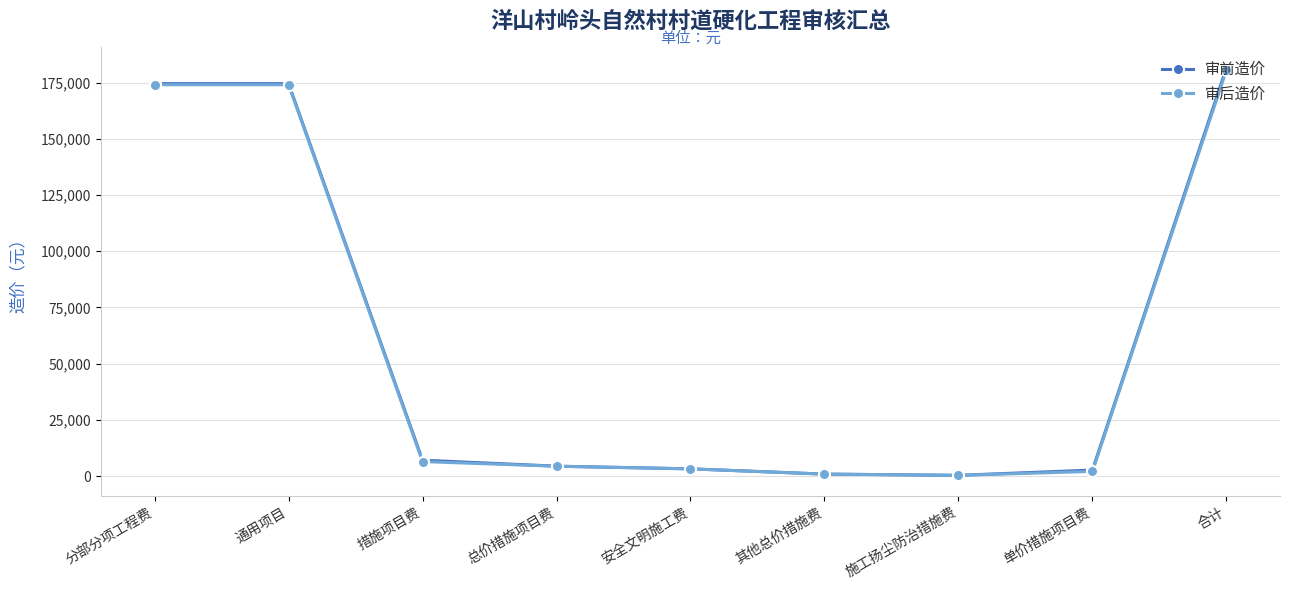

Does the chart have visible grid lines?

Yes